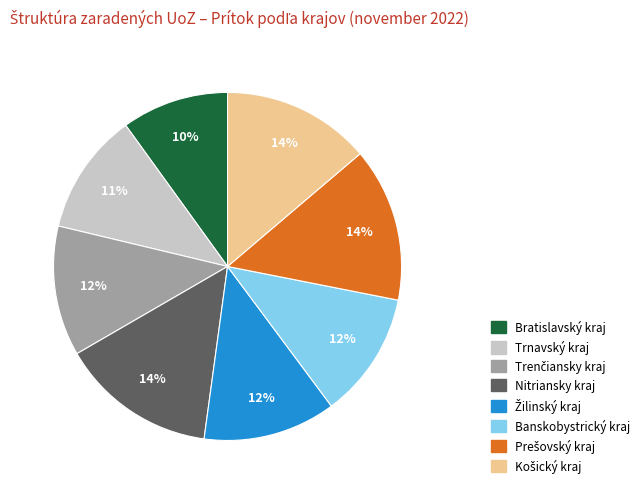

Is it true that Banskobystrický kraj is 26% of the pie?

False